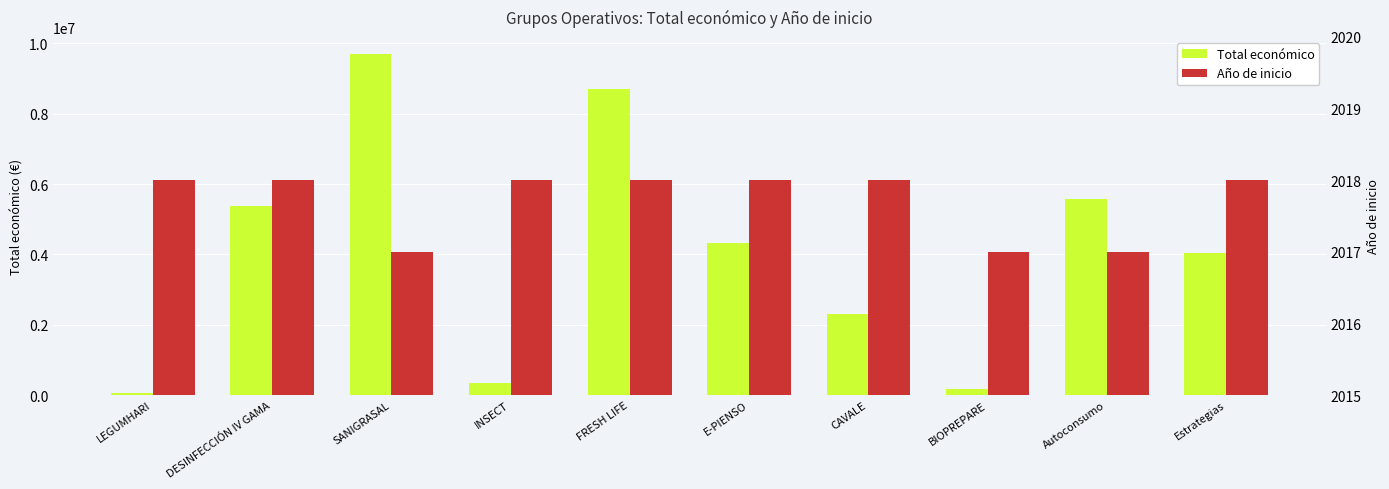

At how many categories does at least one series exceed 119977?

9